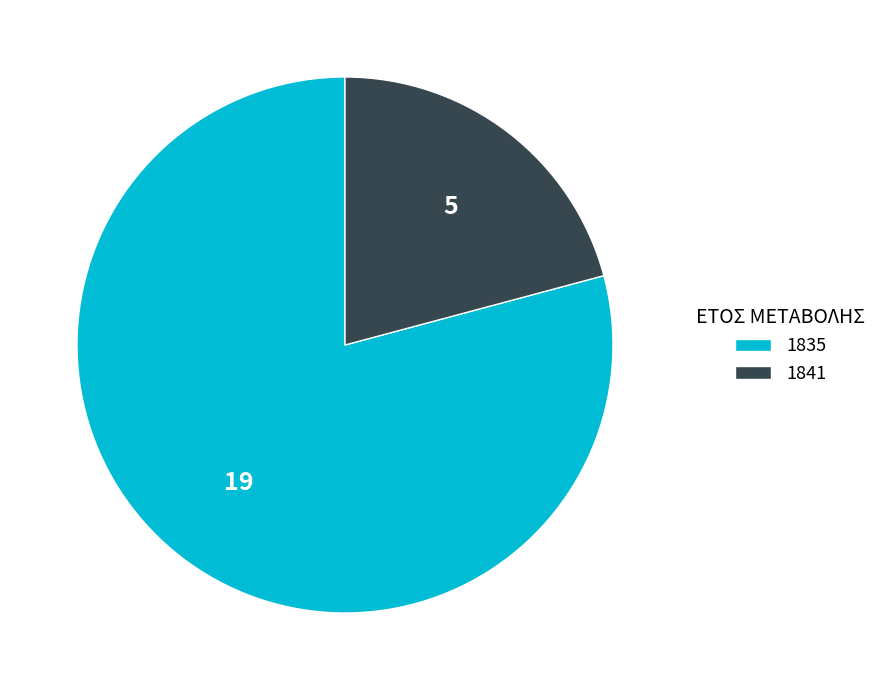

Combined, do 1835 and 1841 account for over 50%?

Yes